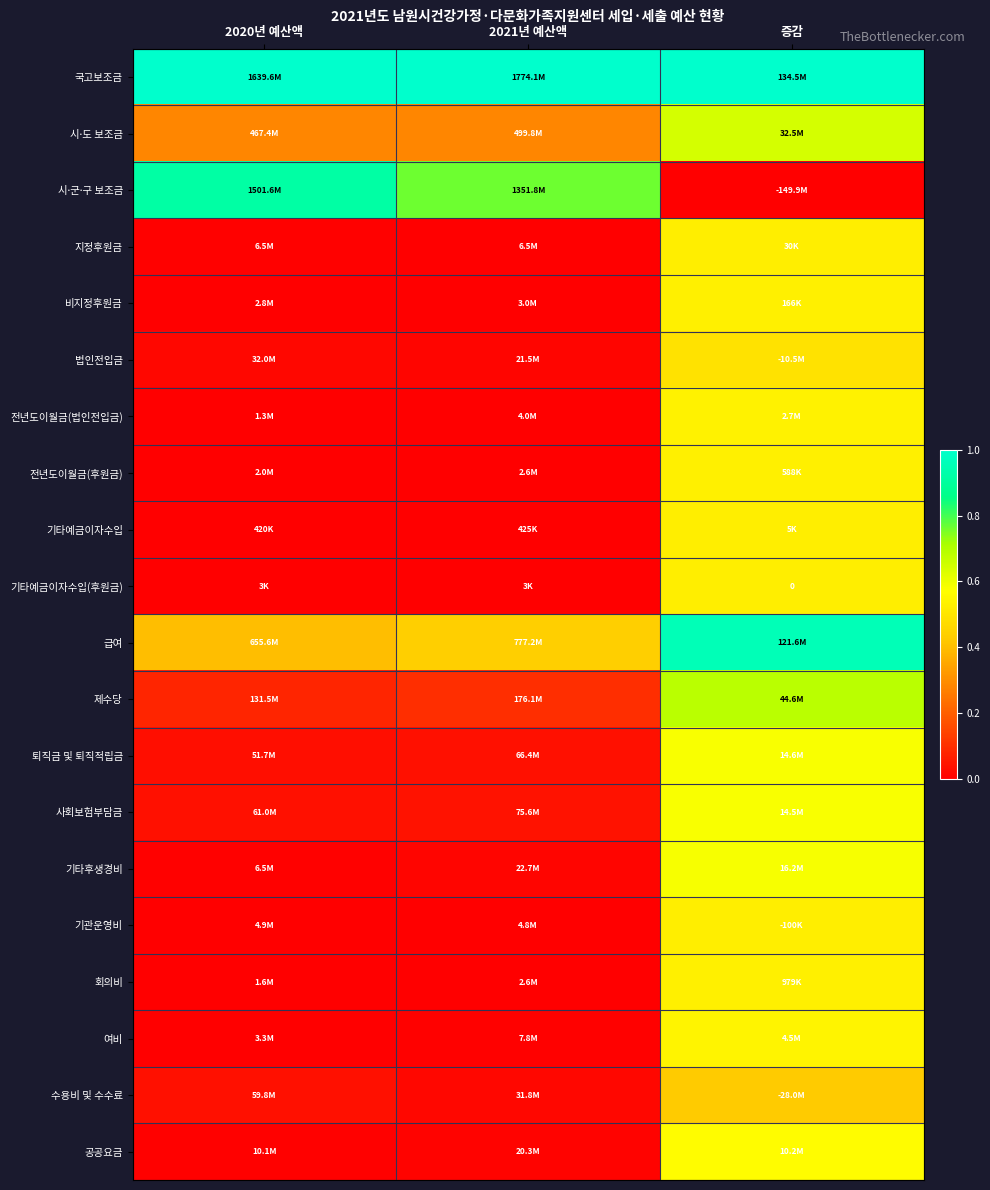

The value of 기타예금이자수입 at 2021년 예산액 is 0.0. True or false?

False